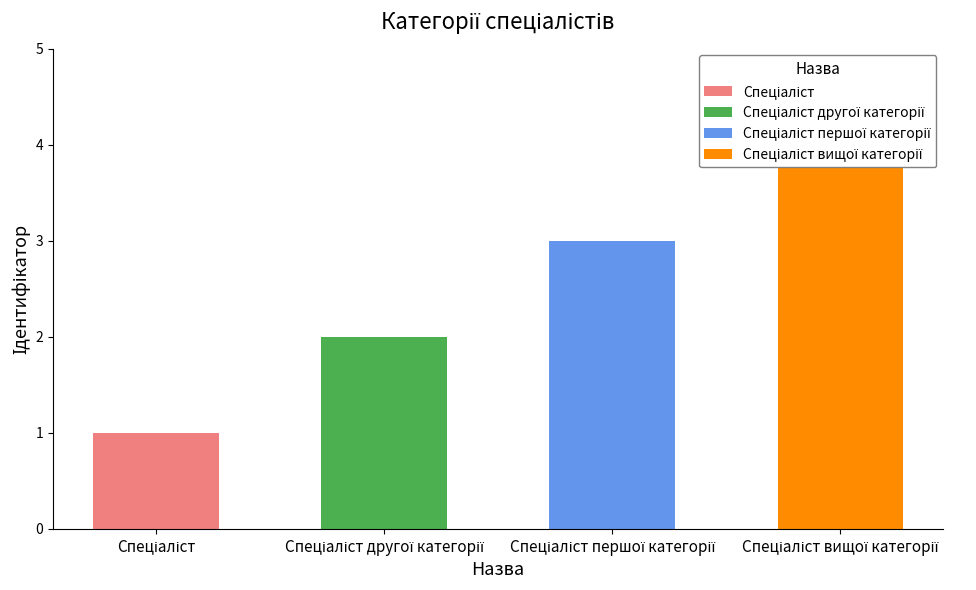

What position from the left is Спеціаліст вищої категорії?

4